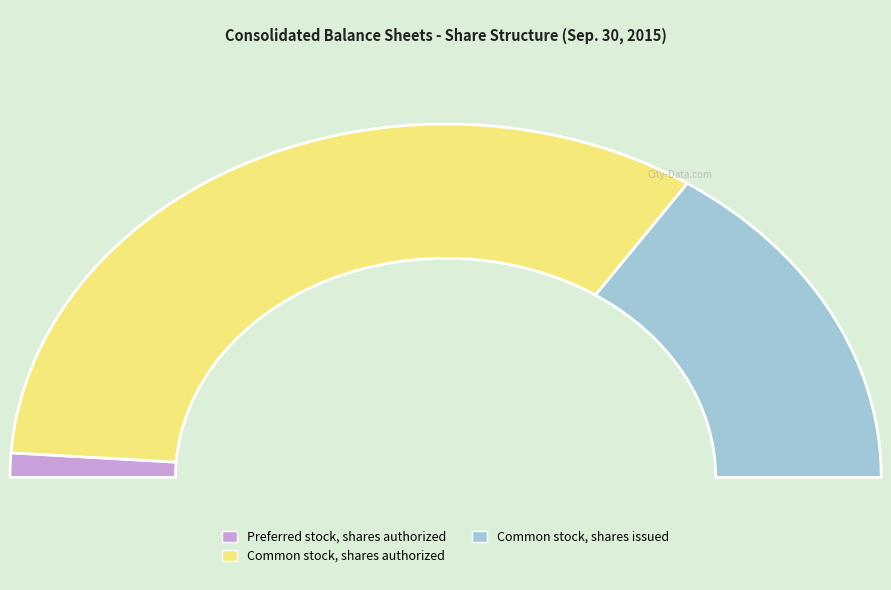

Count the number of slices in the pie.

4